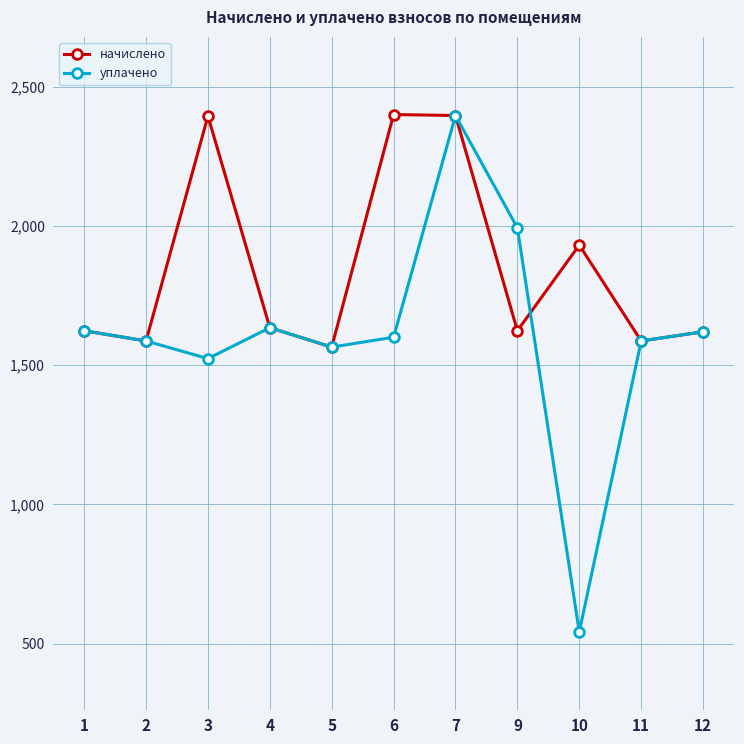

Where is the first local maximum for начислено?

3